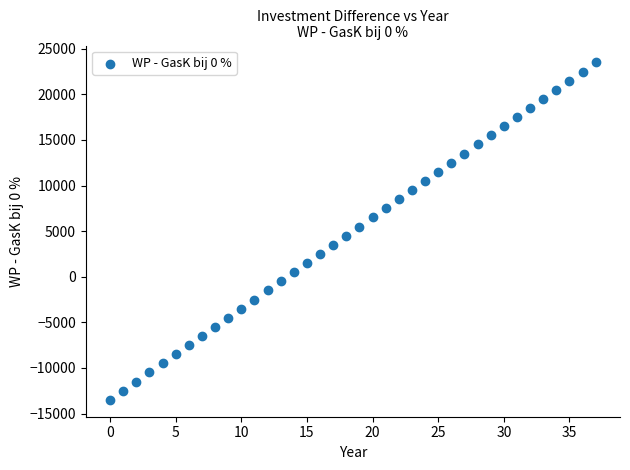

What is the range of Y values (max minus min)?

37000